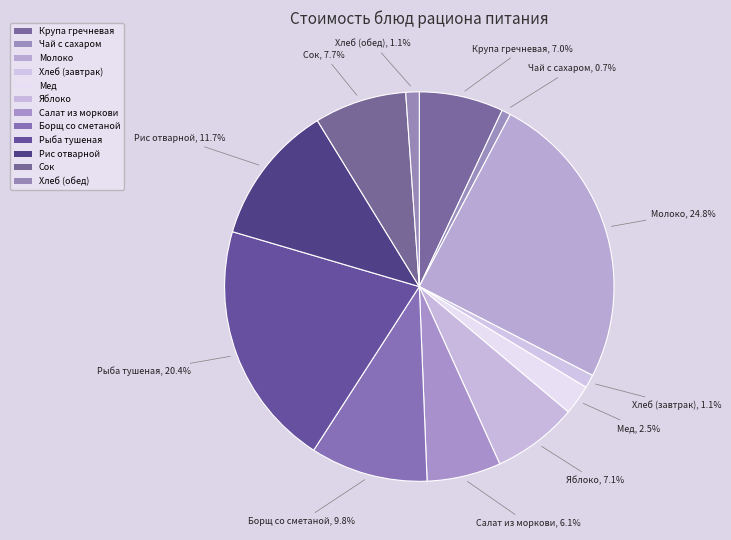

How many slices are in this pie chart?

12